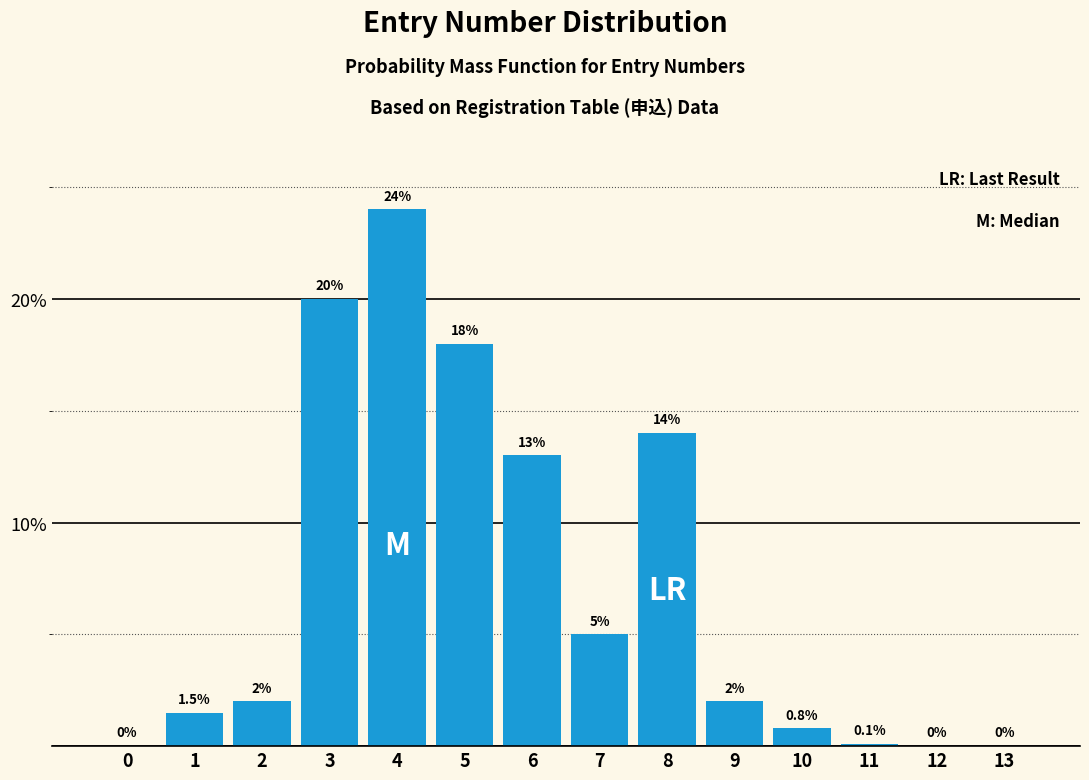

Reading left to right, transcribe all the data shown in this chart.

0=0.0	1=1.5	2=2.0	3=20.0	4=24.0	5=18.0	6=13.0	7=5.0	8=14.0	9=2.0	10=0.8	11=0.1	12=0.0	13=0.0